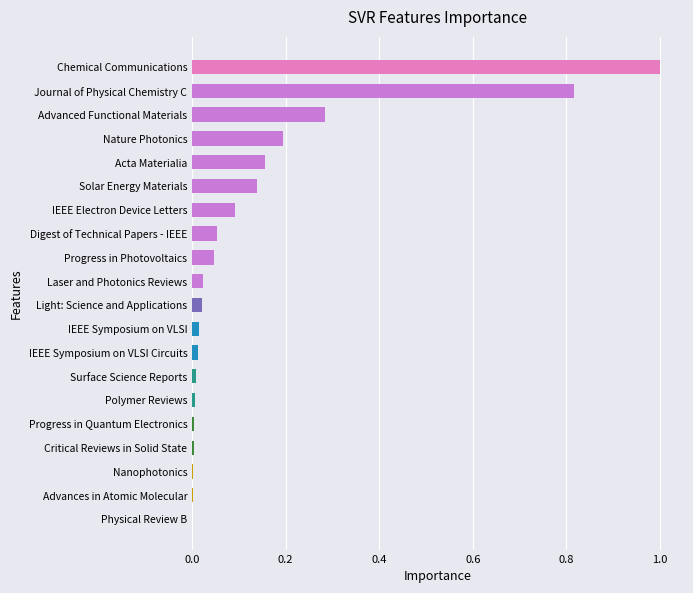

Which category has the highest value across all series?

Chemical Communications